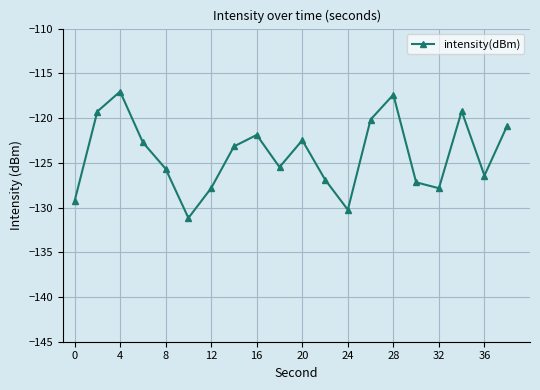

True or false: the data has more than 2 interior local peaks.

True